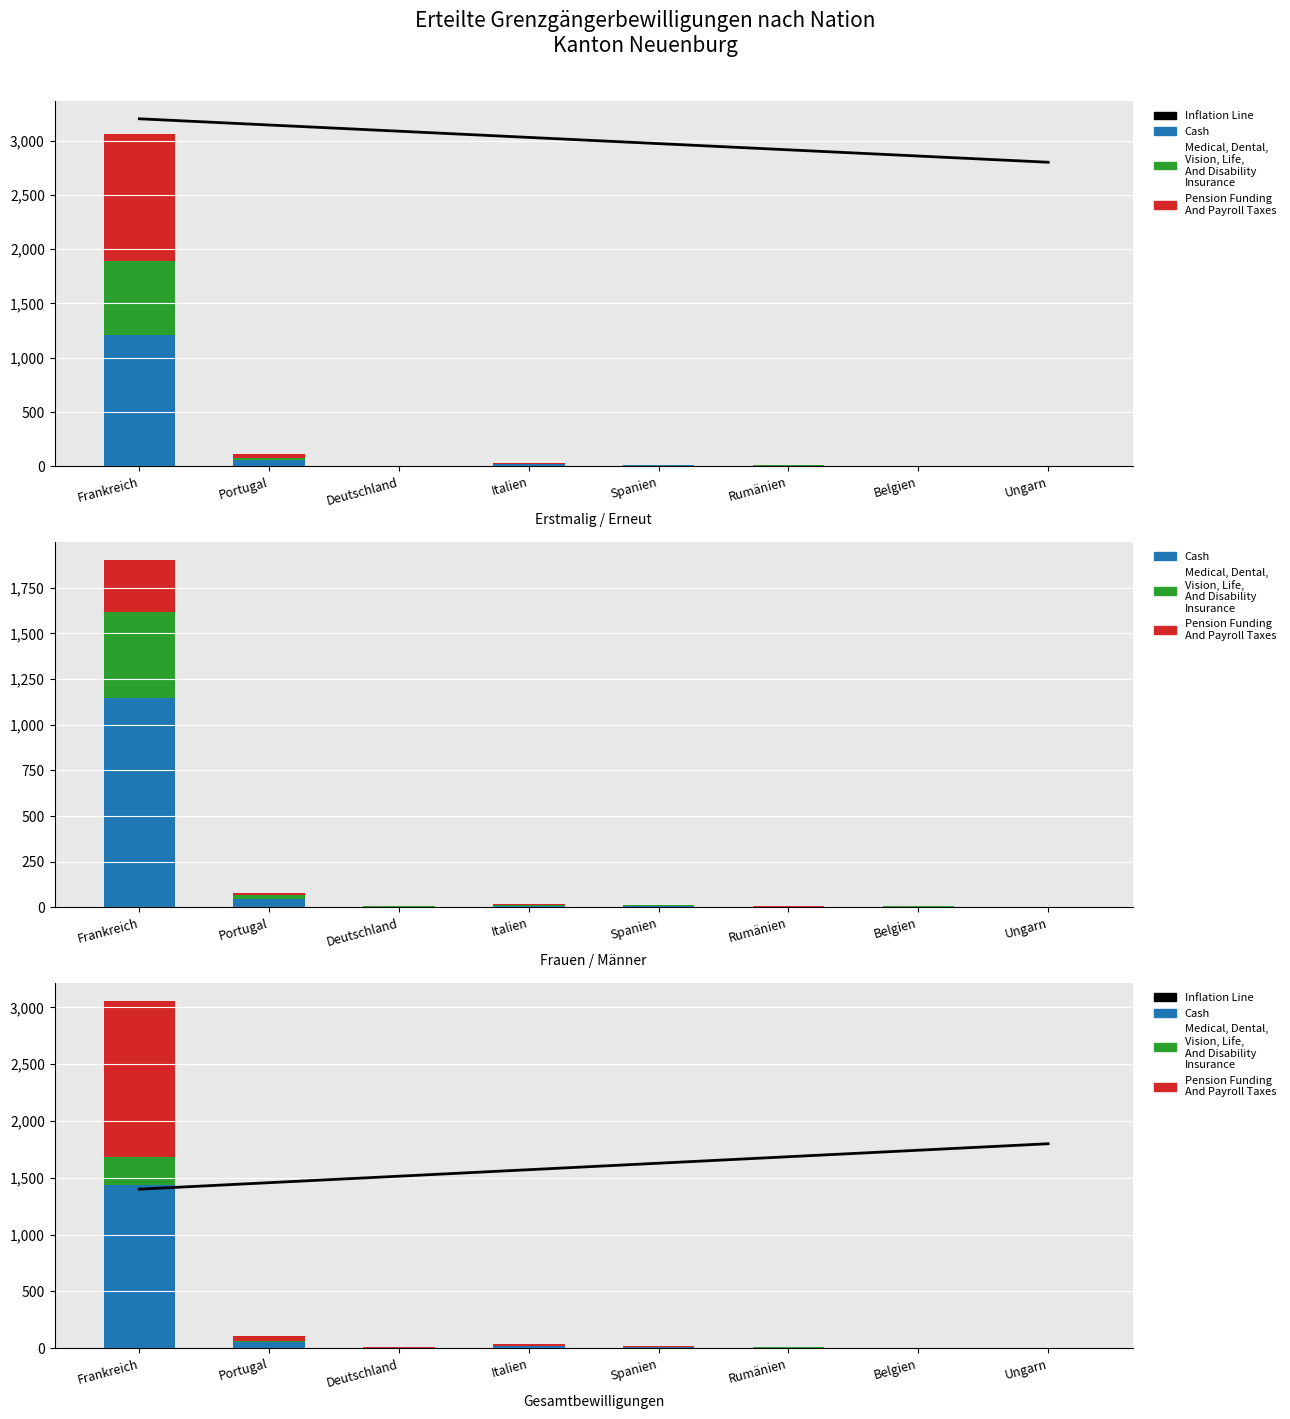

Which category has the lowest value in the Cash series?

Ungarn